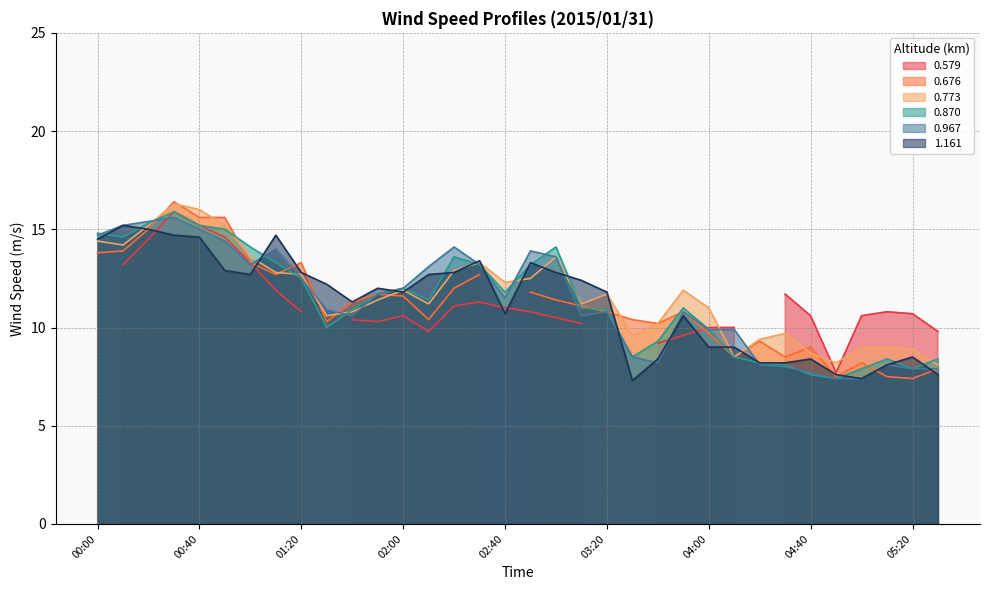

Is the value of 1.161 at 01:00 greater than the value of 0.773 at 00:30?

No